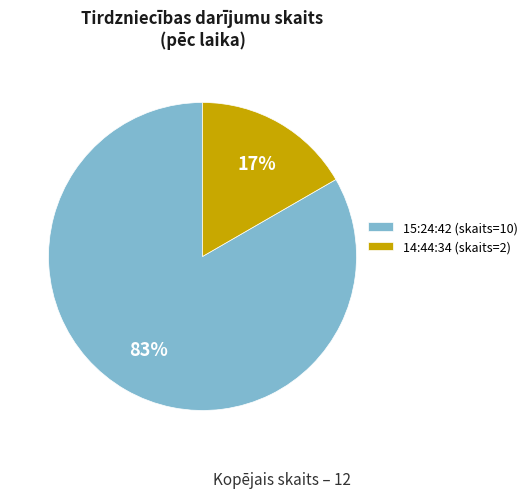

How many segments does this pie chart have?

2